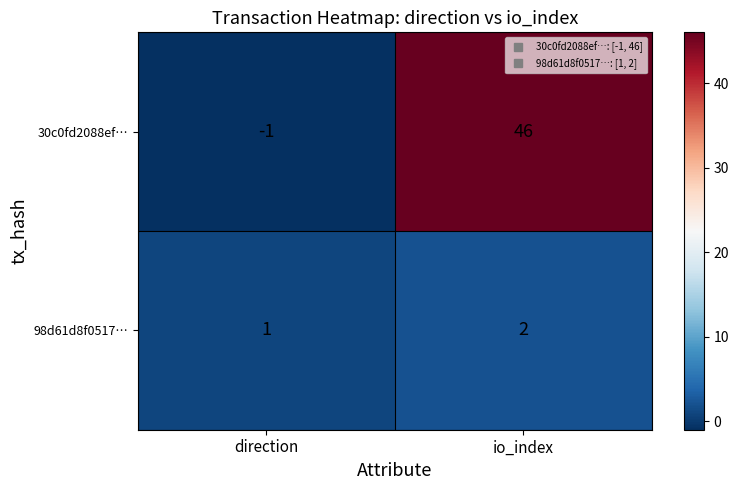

Reading right to left, transcribe all the data shown in this chart.

30c0fd2088ef…: io_index=46	direction=-1
98d61d8f0517…: io_index=2	direction=1